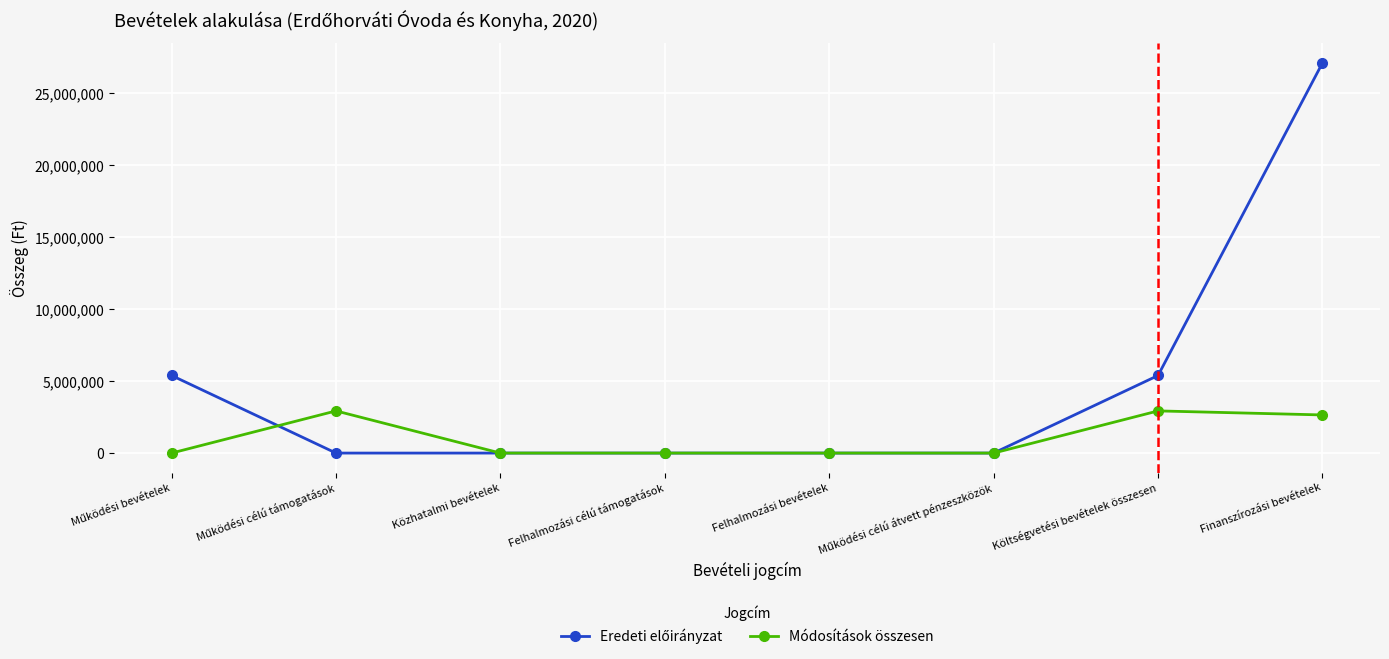

True or false: Módosítások összesen has more than 1 interior local peaks.

True